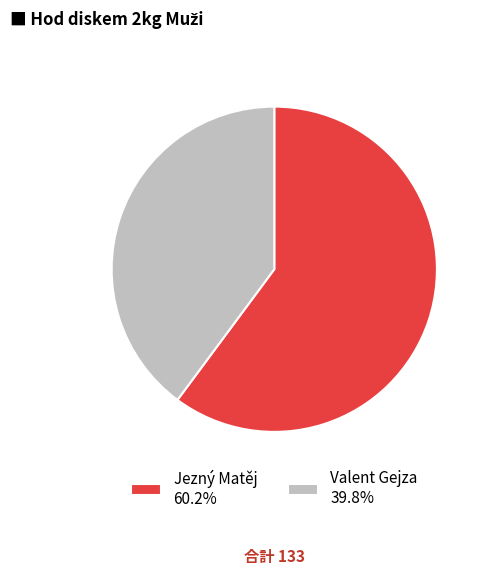

Does Jezný Matěj 60.2% represent more than half of the total?

Yes